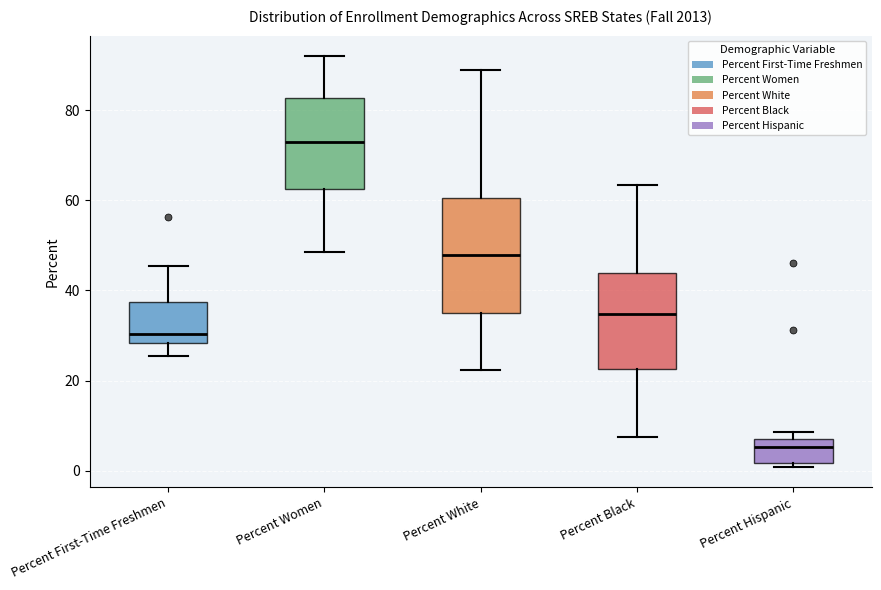

Which box's median line is the highest?

Percent Women